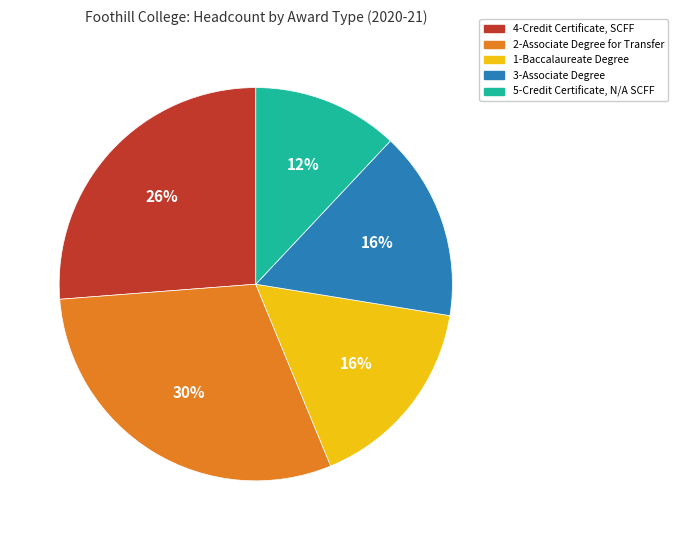

What percentage is the 4-Credit Certificate, SCFF slice, to the nearest percent?

26%